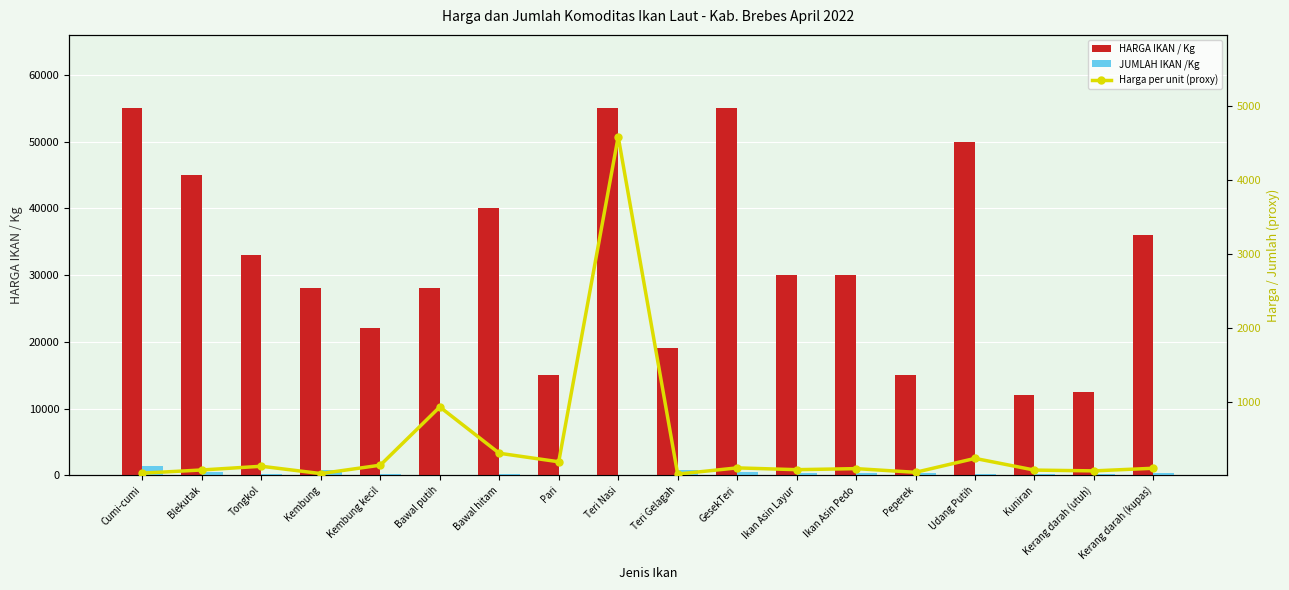

Does the chart contain any negative values?

No